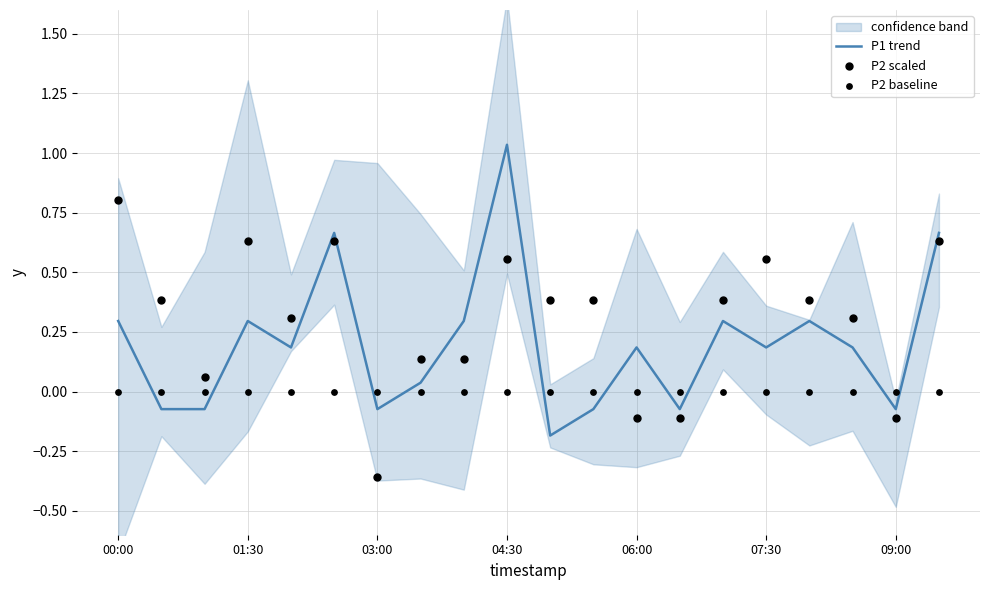

Which series contains the highest Y value?

P1 trend